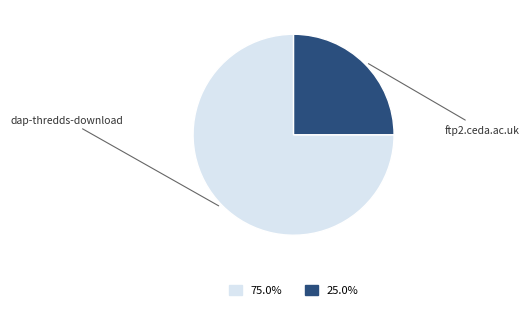

How many segments does this pie chart have?

2